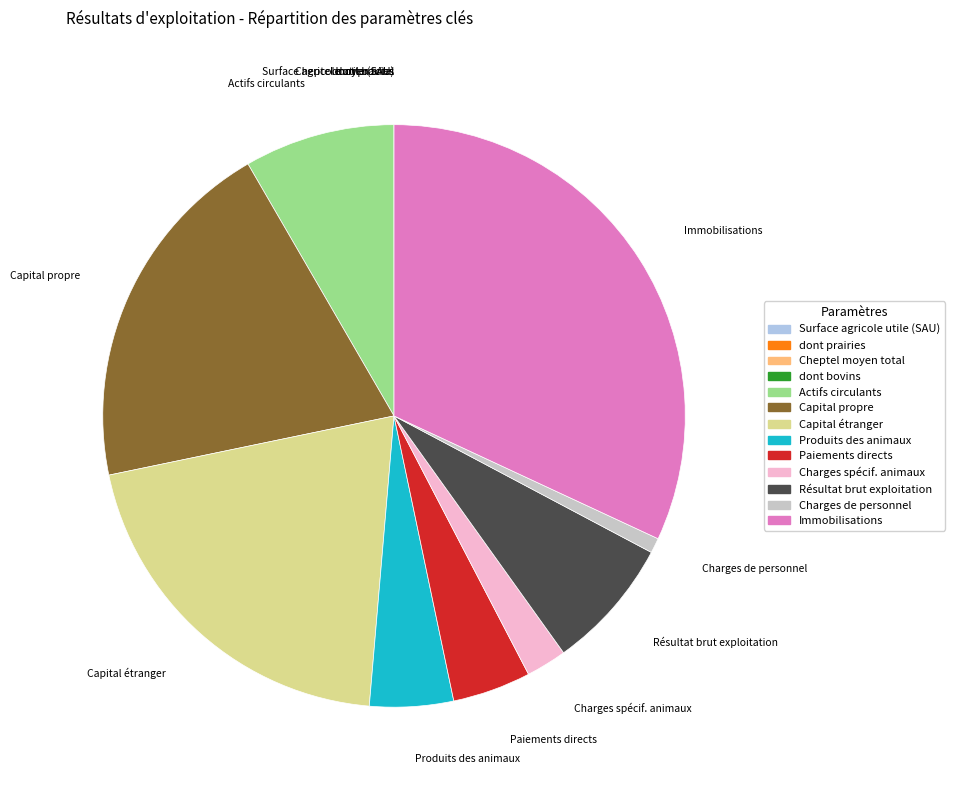

Do Capital étranger and Charges spécif. animaux together represent more than half of the pie?

No